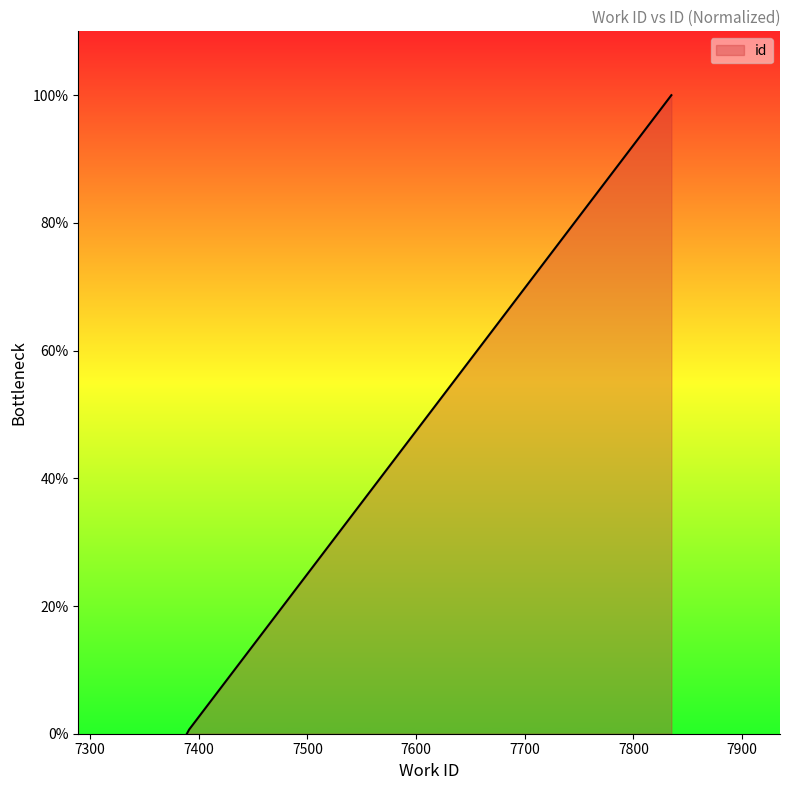

What is the greatest value displayed?

100.0